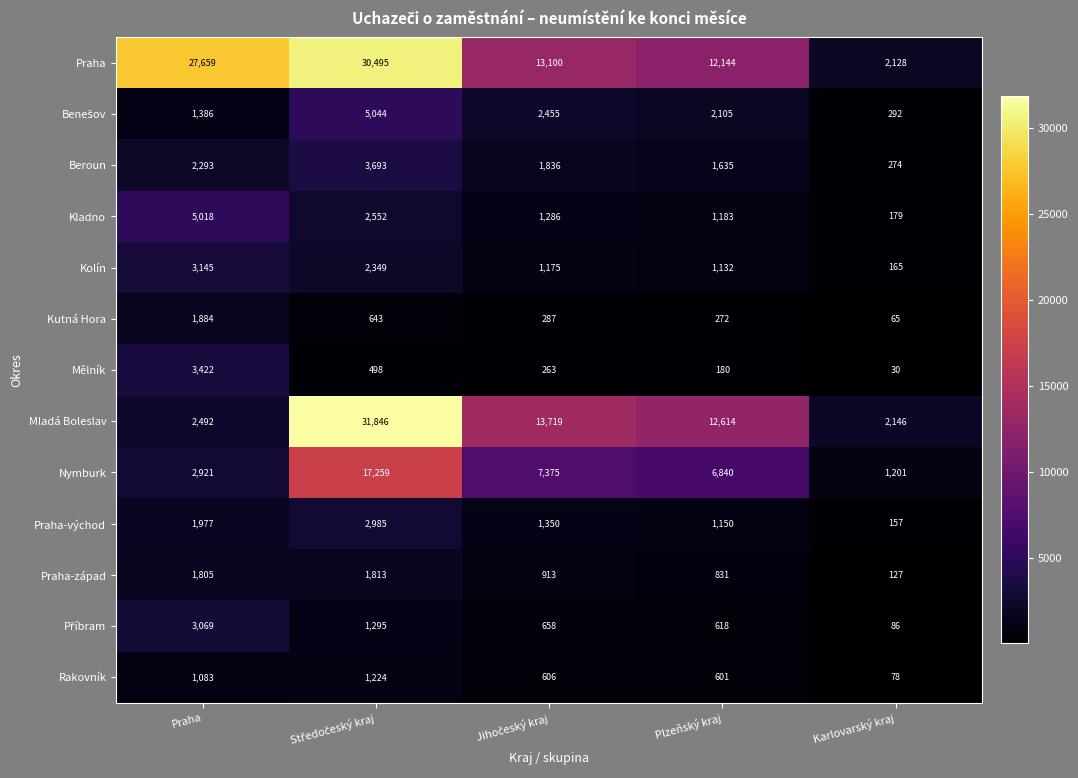

What is the difference between the second highest and minimum values in the Beroun series?

2019